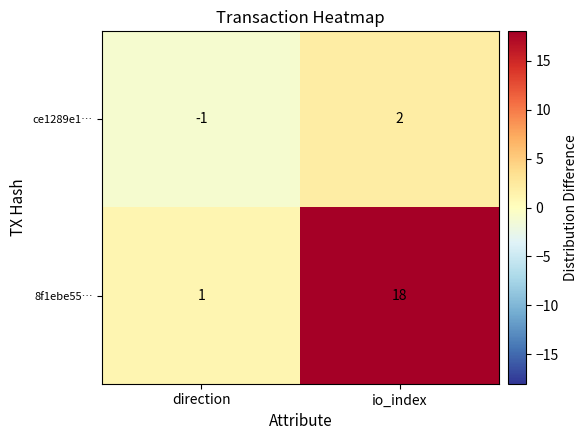

Which series has the largest range (max minus min)?

8f1ebe55…